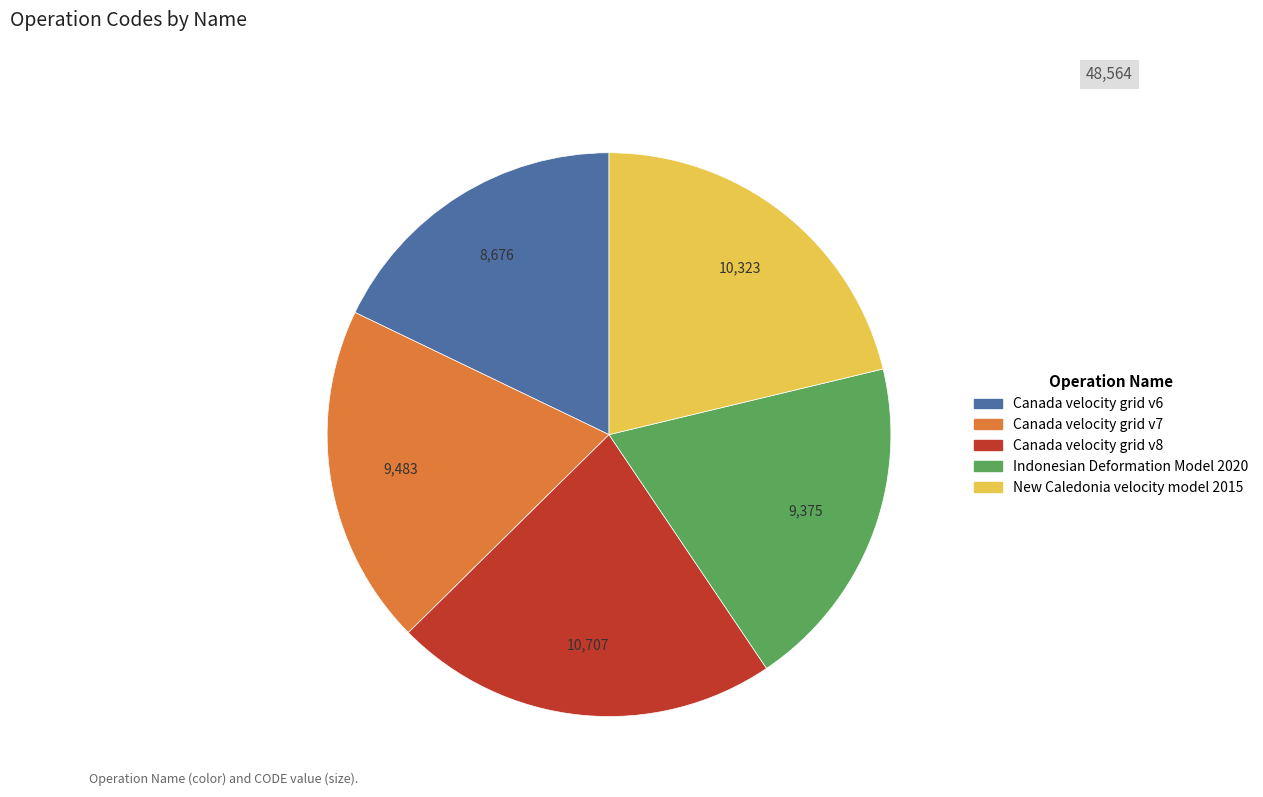

Which slice is the largest?

Canada velocity grid v8